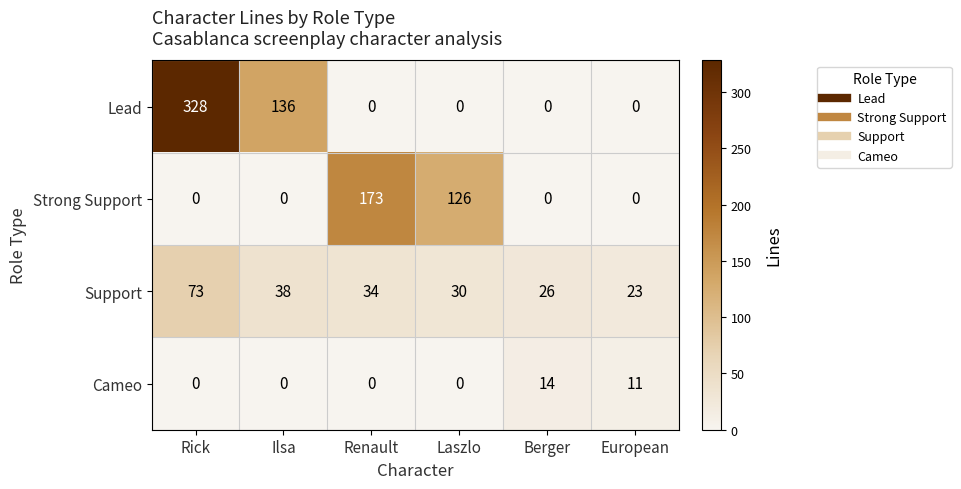

At how many categories does at least one series exceed 178?

1